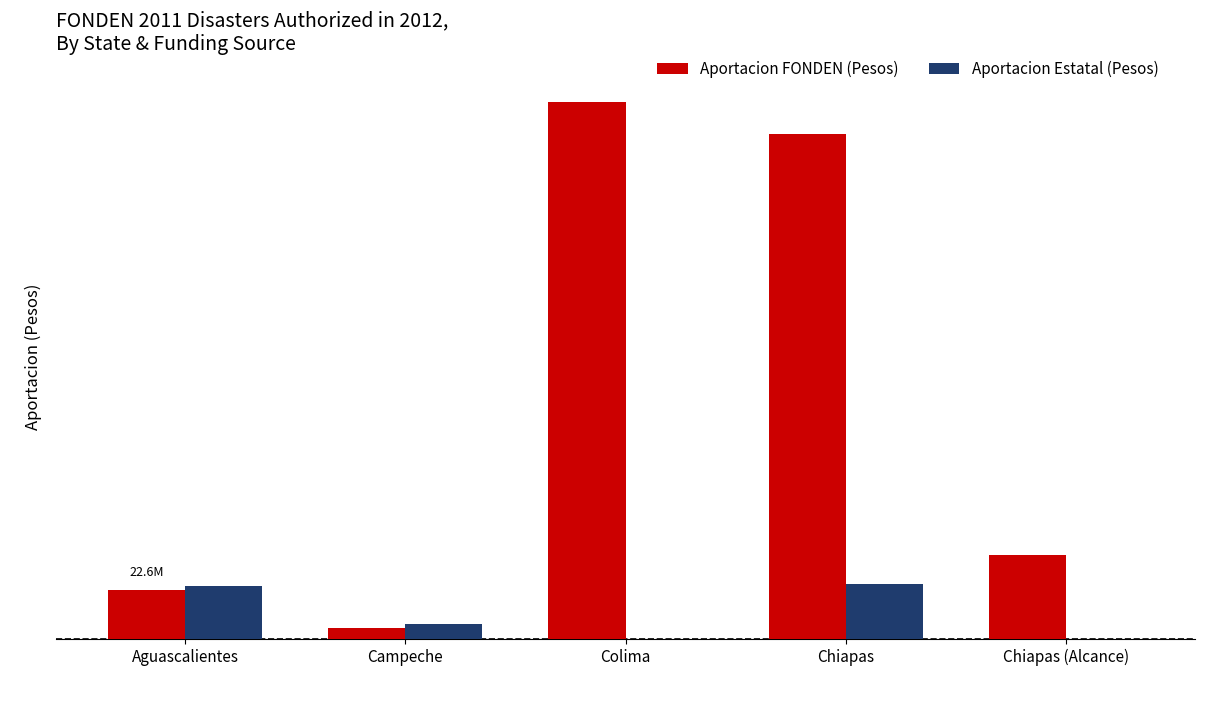

What is the difference between the highest and lowest values at Colima?

247219175